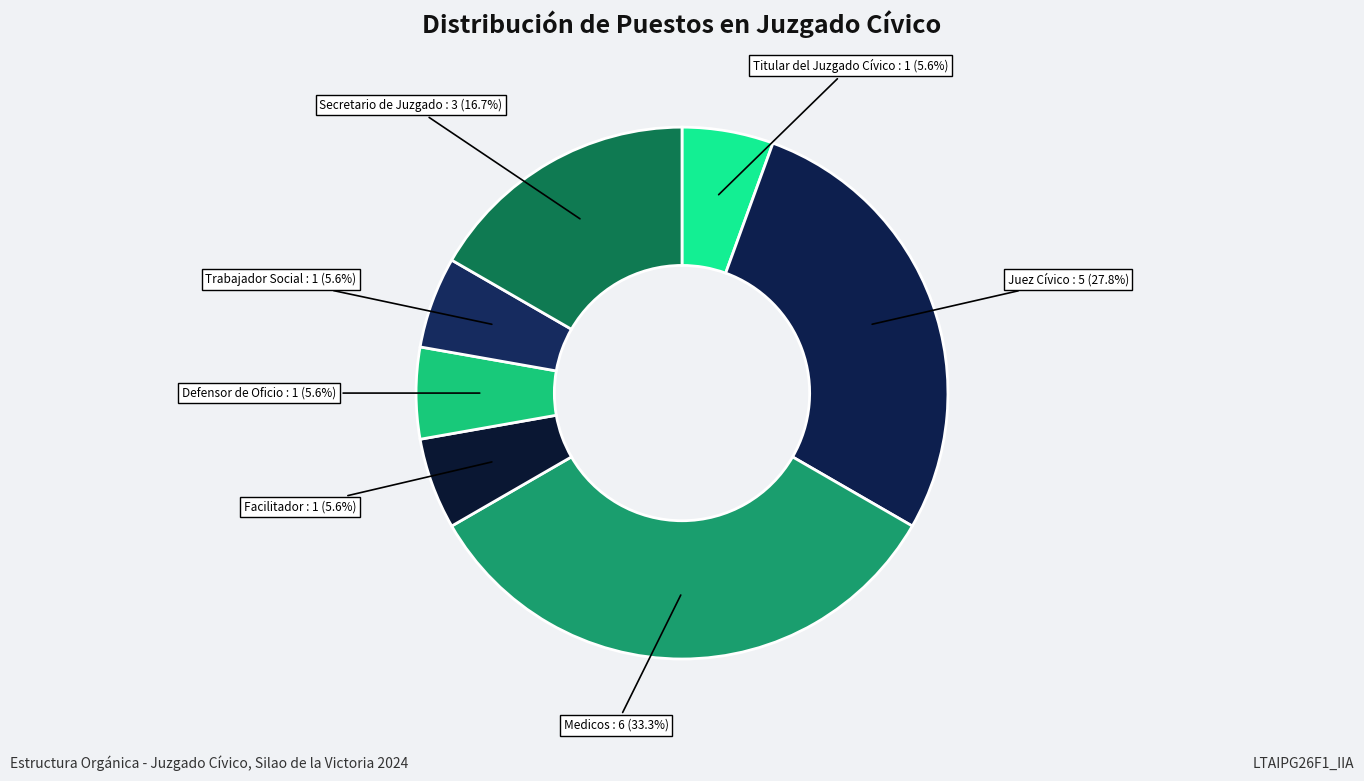

Does Trabajador Social represent more than half of the total?

No